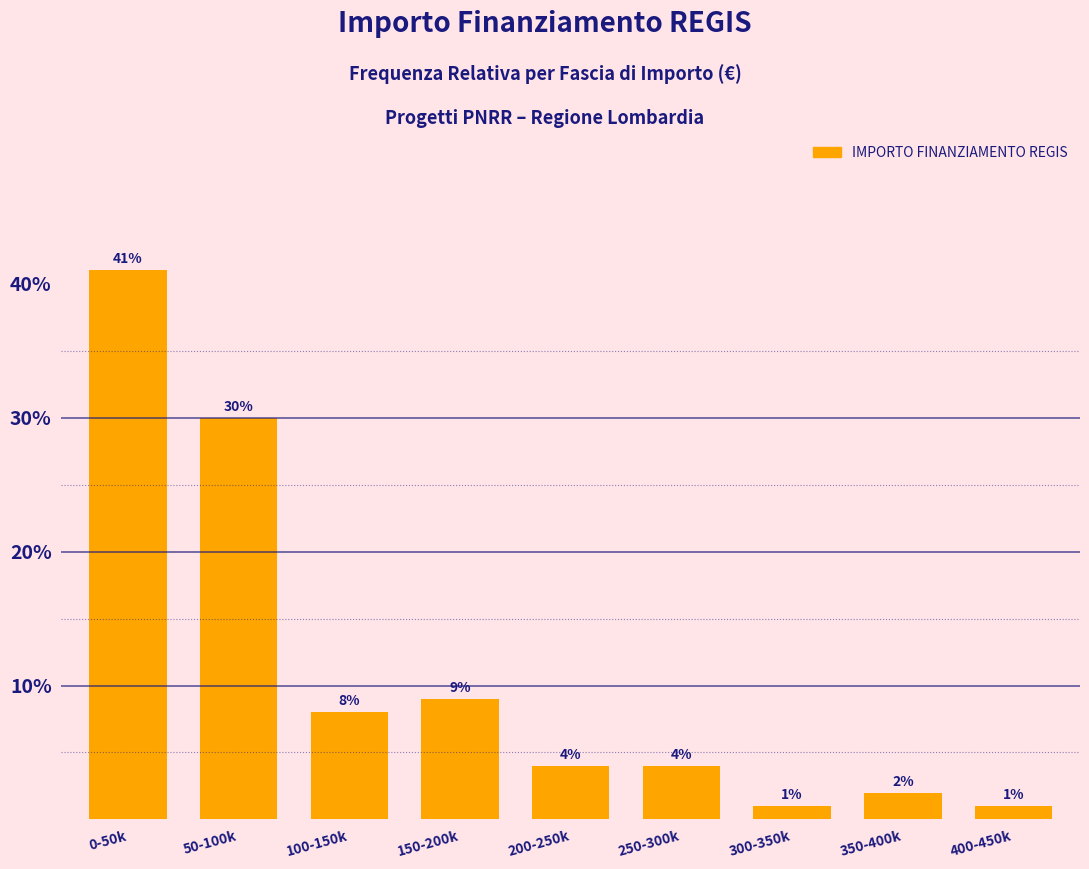

Reading right to left, extract all data points from this chart.

400-450k=1	350-400k=2	300-350k=1	250-300k=4	200-250k=4	150-200k=9	100-150k=8	50-100k=30	0-50k=41